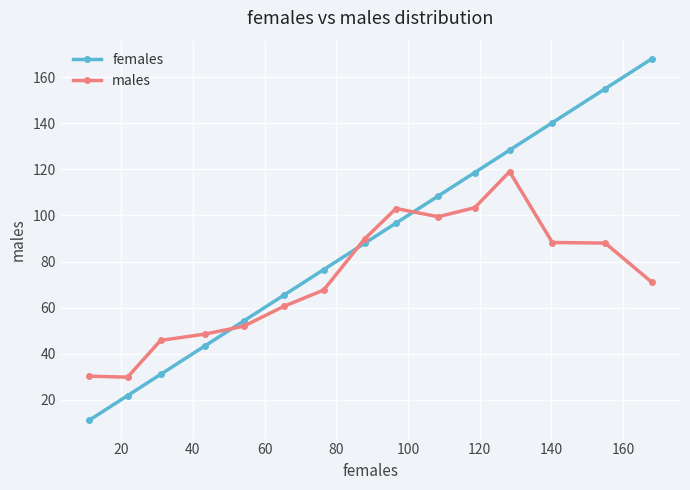

List the series in order of their overall mean, lowest first.

males, females